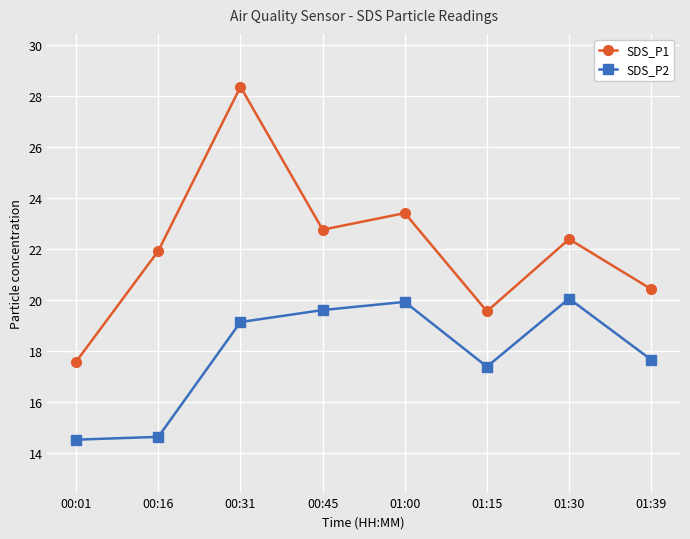

At which category is the sum across all series the highest?

00:31